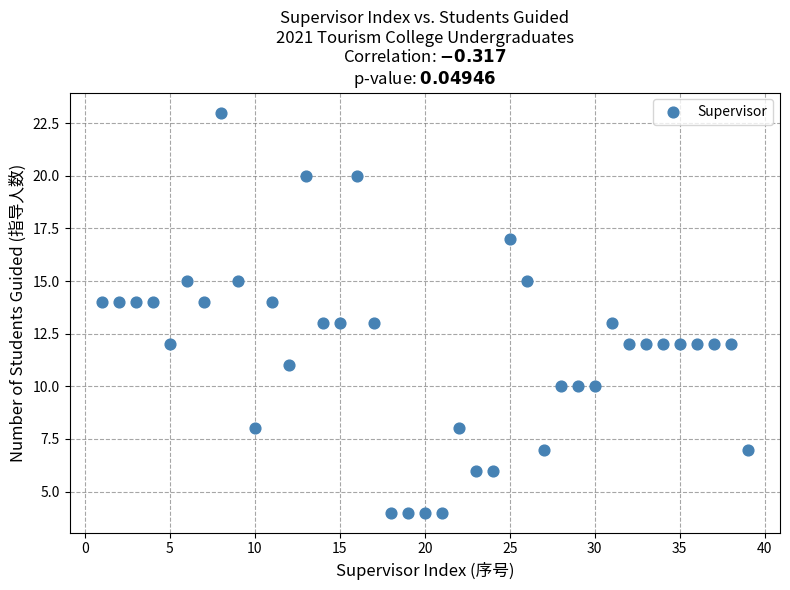

What is the range of X values (max minus min)?

38